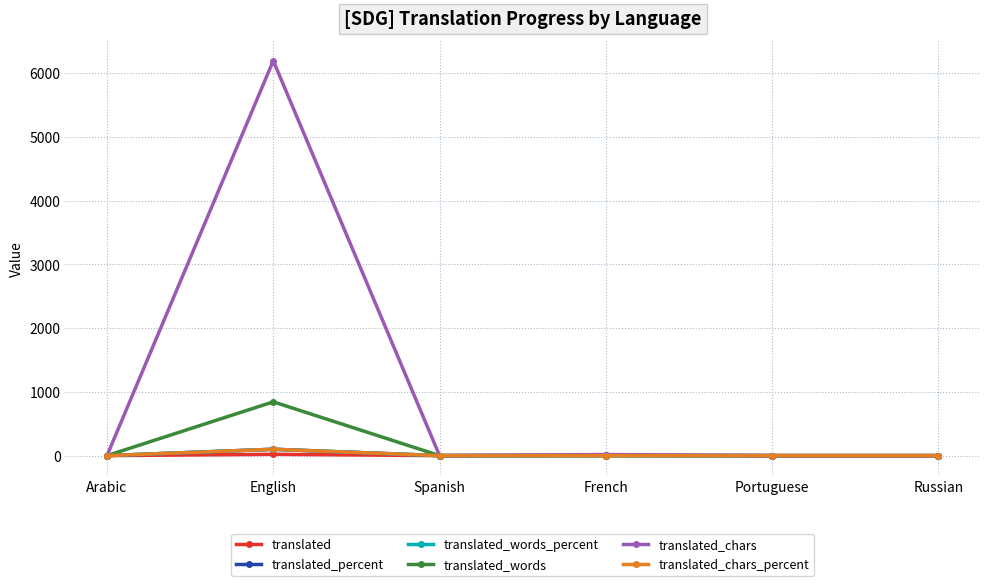

What is the label of the 5th point from the left?

Portuguese